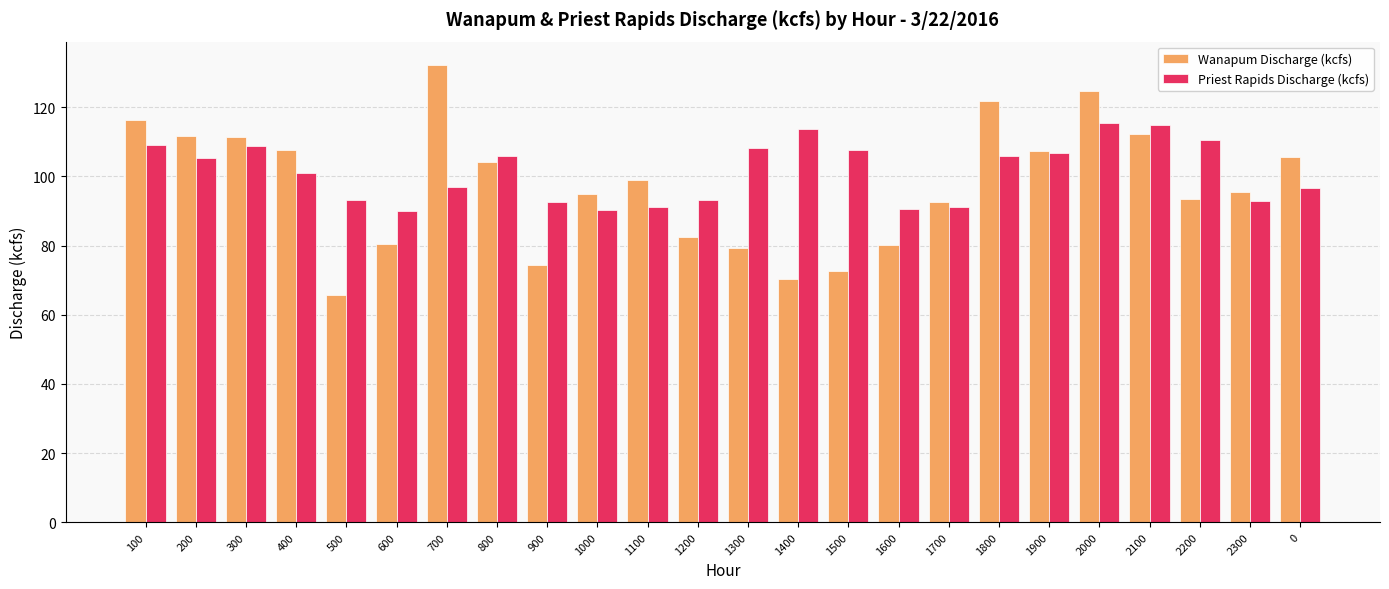

What is the sum of all Wanapum Discharge (kcfs) values?

2336.6